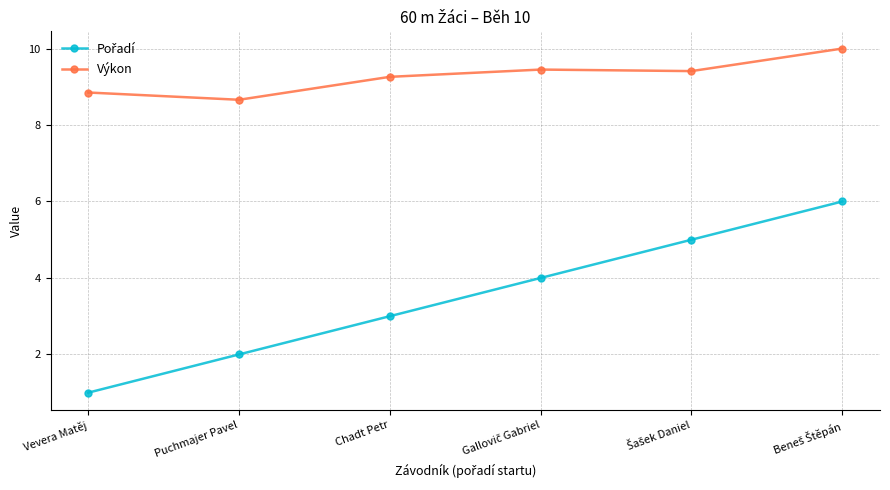

Does the chart have visible grid lines?

Yes